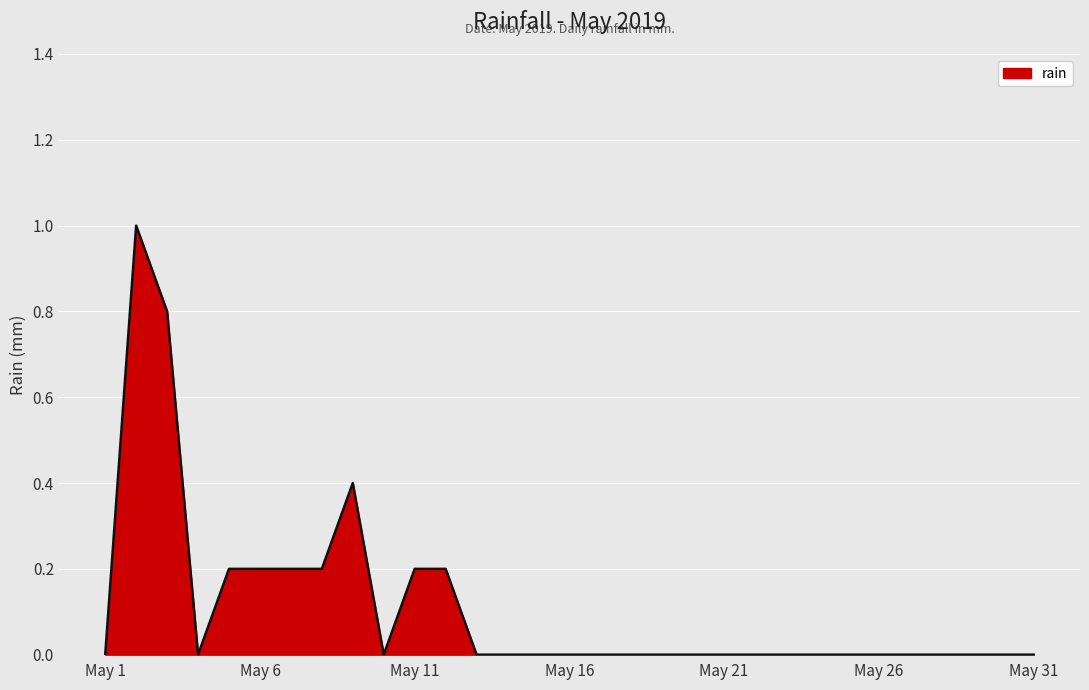

What is the greatest value displayed?

1.0